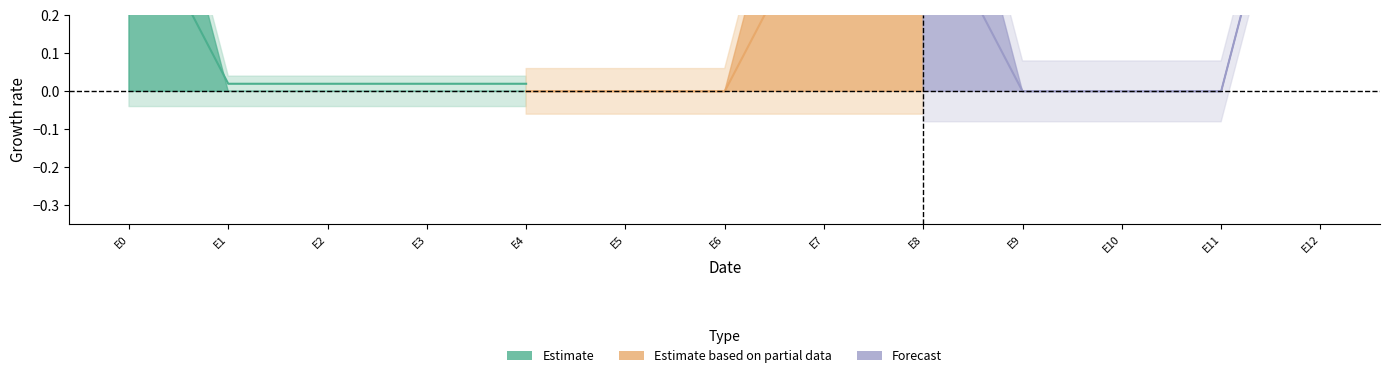

Is it true that max_values equals 0 at 8?

False